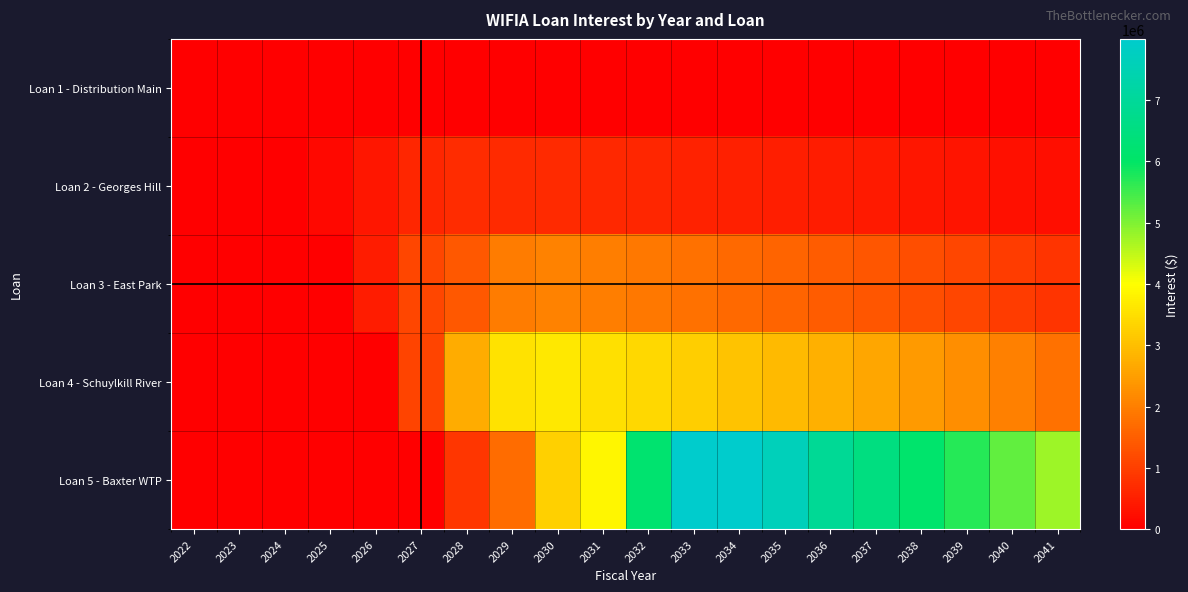

Reading left to right, extract all data points from this chart.

Loan 1 - Distribution Main: 2022=0.0	2023=0.0	2024=0.0	2025=0.0	2026=0.0	2027=0.0	2028=0.0	2029=0.0	2030=0.0	2031=0.0	2032=0.0	2033=0.0	2034=0.0	2035=0.0	2036=0.0	2037=0.0	2038=0.0	2039=0.0	2040=0.0	2041=0.0
Loan 2 - Georges Hill: 2022=0.0	2023=0.0	2024=0.0	2025=131465.2	2026=370540.7	2027=608423.3	2028=713588.3	2029=685973.1	2030=656977.0	2031=626531.2	2032=594563.1	2033=560996.6	2034=525751.8	2035=488744.7	2036=449887.2	2037=409086.9	2038=366246.6	2039=321264.3	2040=274032.8	2041=224439.8
Loan 3 - East Park: 2022=0.0	2023=0.0	2024=0.0	2025=0.0	2026=449494.2	2027=1099530.1	2028=1405742.7	2029=1939181.1	2030=2060380.7	2031=1973288.6	2032=1881841.9	2033=1785822.9	2034=1685002.9	2035=1579141.9	2036=1467987.8	2037=1351276.1	2038=1228728.7	2039=1100054.0	2040=964945.6	2041=823081.7
Loan 4 - Schuylkill River: 2022=0.0	2023=0.0	2024=0.0	2025=0.0	2026=0.0	2027=1075680.8	2028=2689201.9	2029=3552636.0	2030=3650695.7	2031=3520927.3	2032=3384670.4	2033=3241600.7	2034=3091377.5	2035=2933643.1	2036=2768022.1	2037=2594120.0	2038=2411522.7	2039=2219795.6	2040=2018482.2	2041=1807103.1
Loan 5 - Baxter WTP: 2022=0.0	2023=0.0	2024=0.0	2025=0.0	2026=0.0	2027=0.0	2028=866437.6	2029=1708818.9	2030=3270346.4	2031=3869860.8	2032=6170308.6	2033=7999935.4	2034=7984324.5	2035=7646827.9	2036=6920366.3	2037=6529671.7	2038=6119442.4	2039=5688701.7	2040=5236423.8	2041=4761532.2